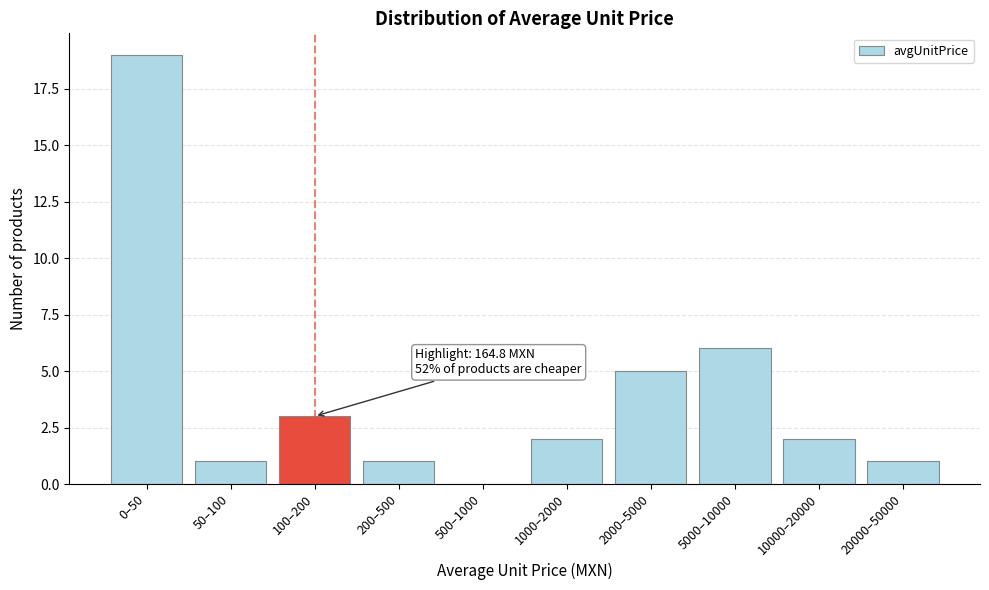

Reading left to right, extract all data points from this chart.

0–50=19	50–100=1	100–200=3	200–500=1	500–1000=0	1000–2000=2	2000–5000=5	5000–10000=6	10000–20000=2	20000–50000=1